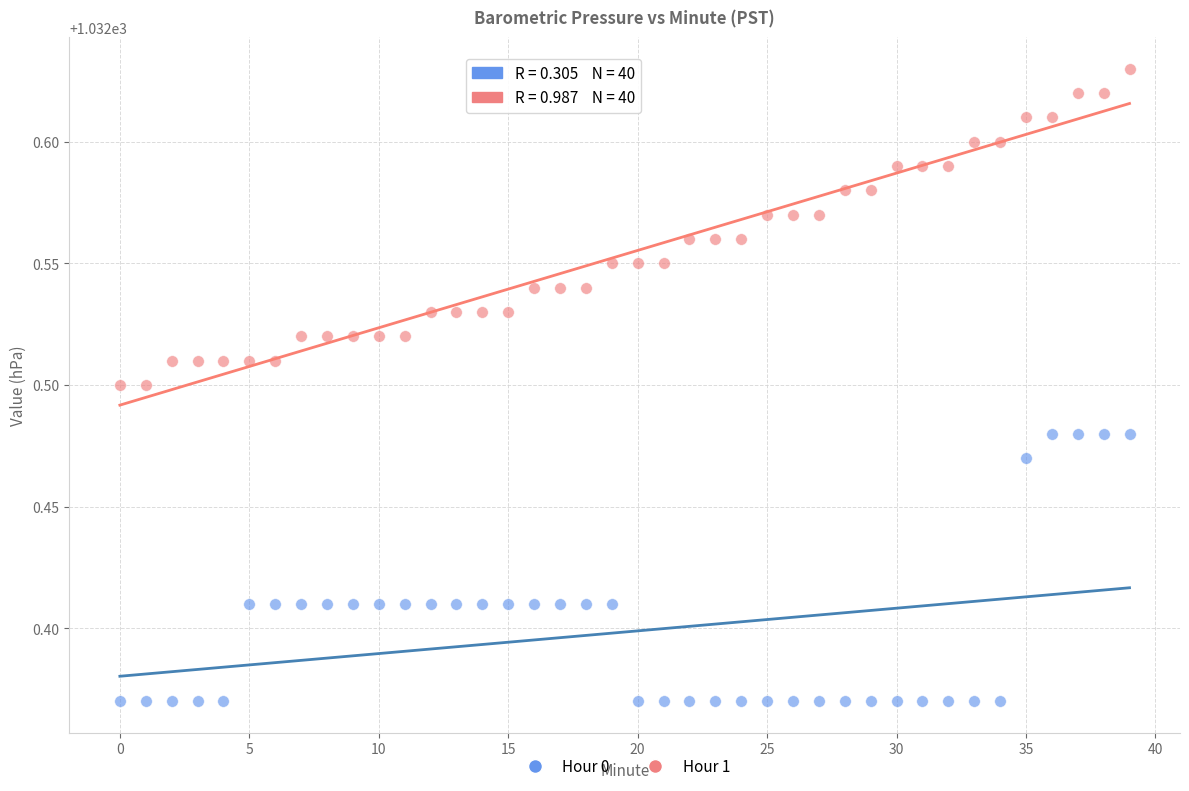

Across all data points, what is the range of Y values (max minus min)?

0.3